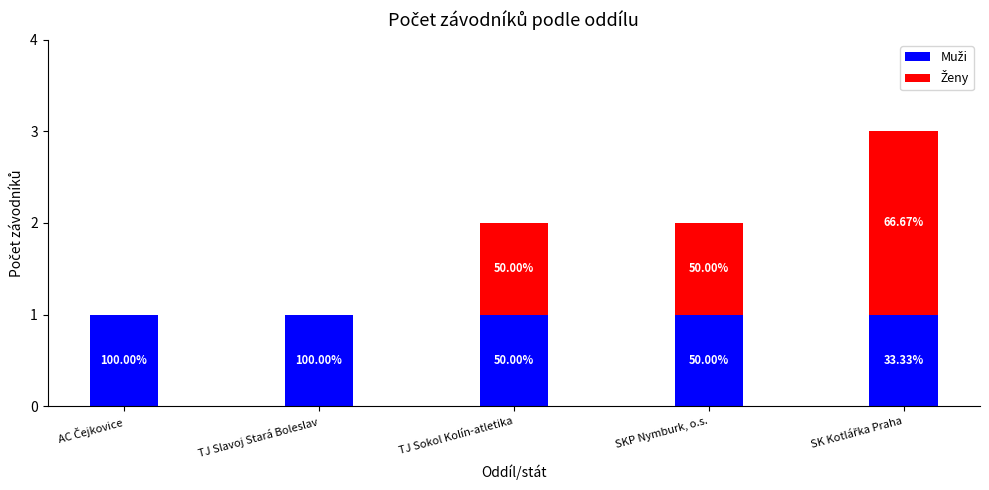

Does the chart contain stacked bars?

Yes